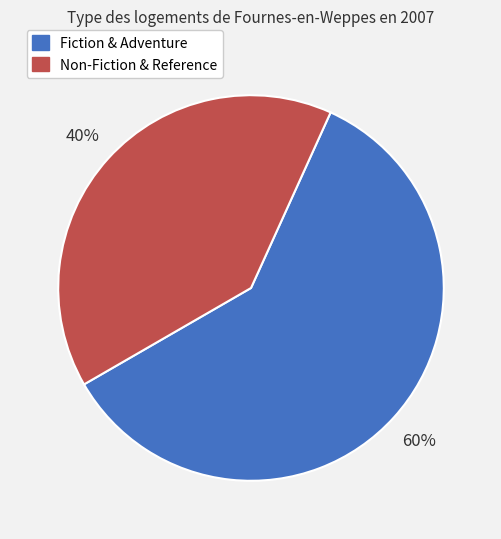

Is there any slice that represents more than half of the pie?

Yes